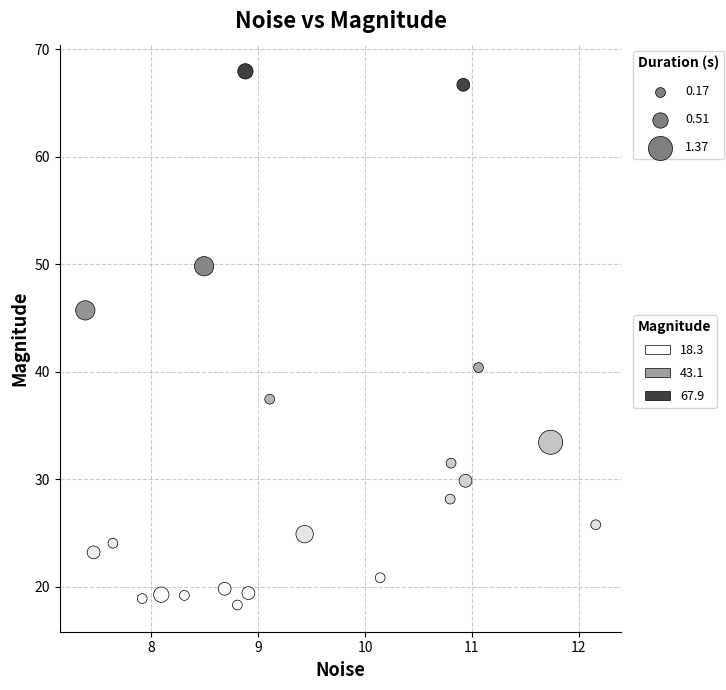

What is the range of X values (max minus min)?

4.8